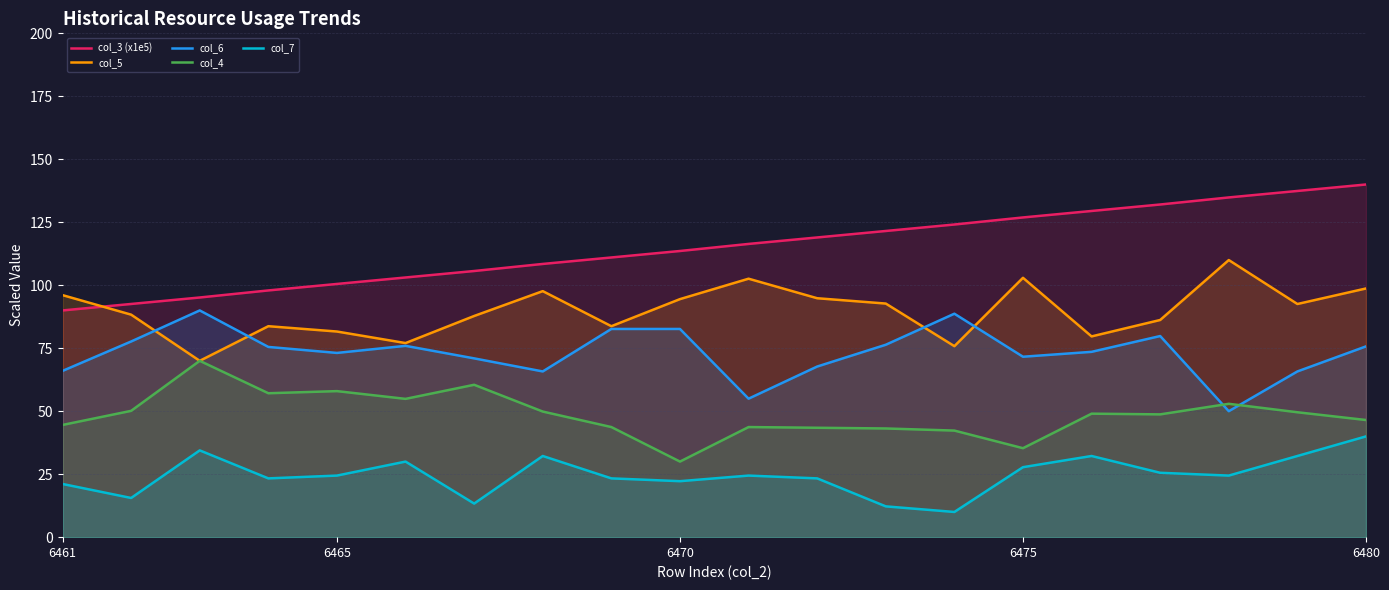

How many times do col_4 and col_6 cross each other?

2